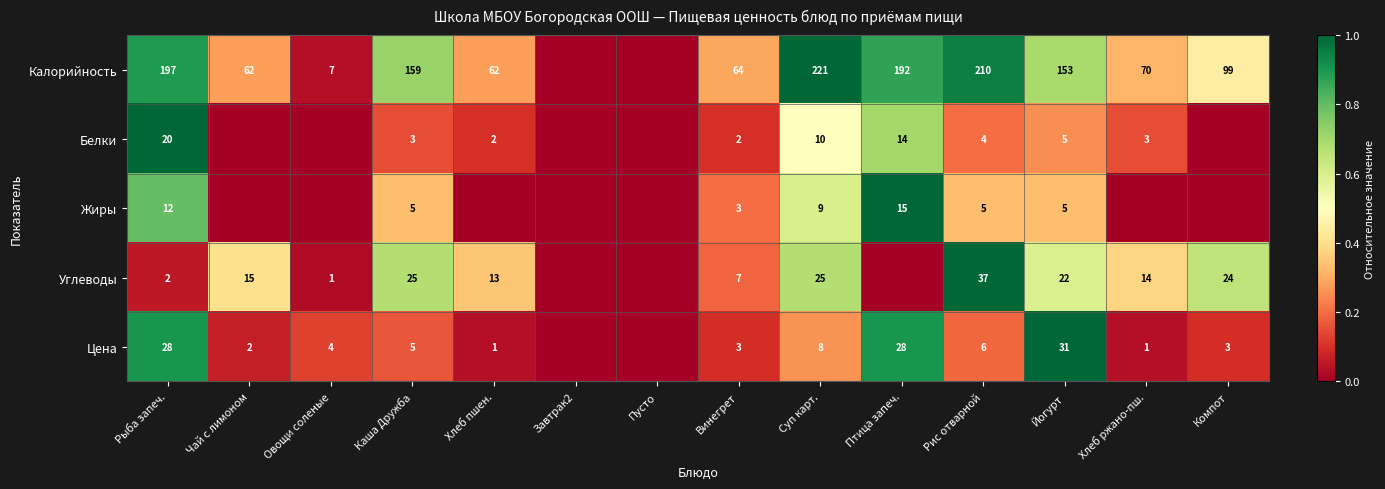

What is the maximum value shown in the chart?

1.0